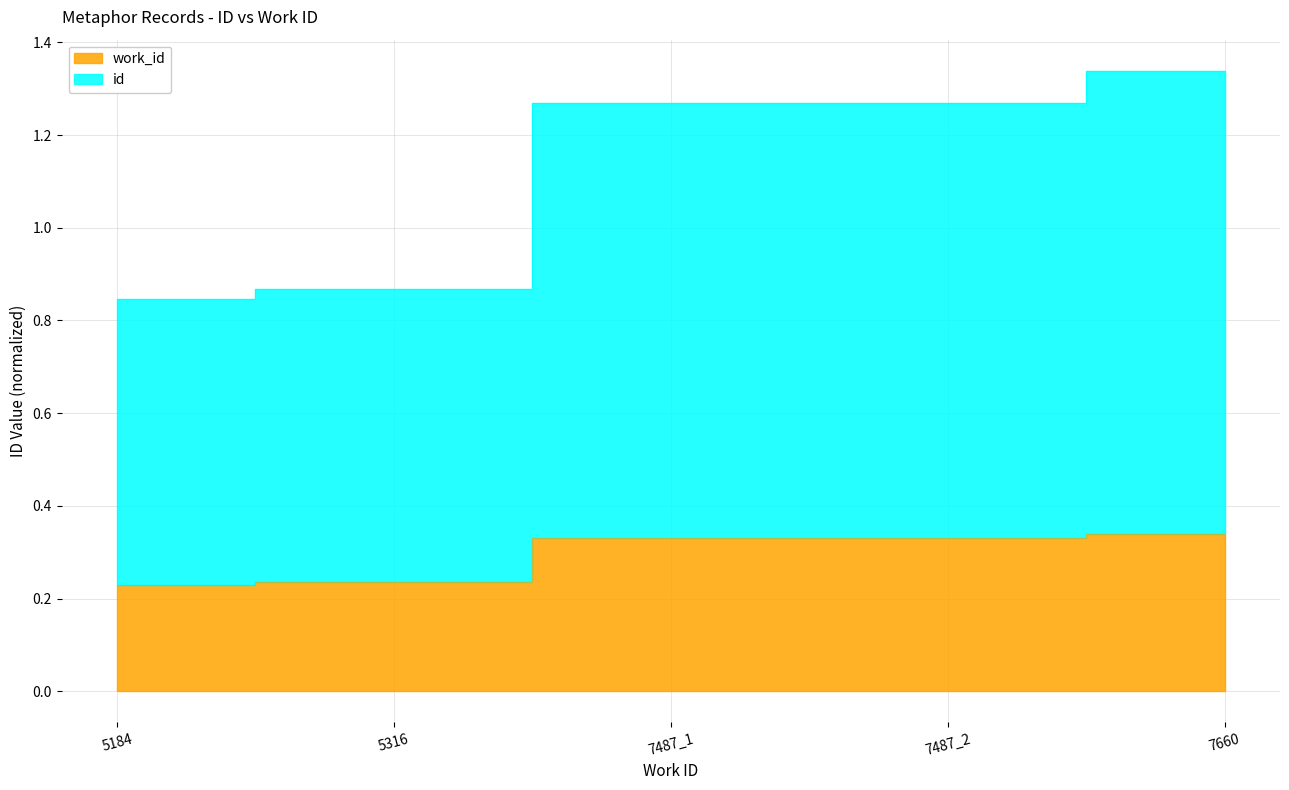

True or false: work_id and id intersect in this chart.

False